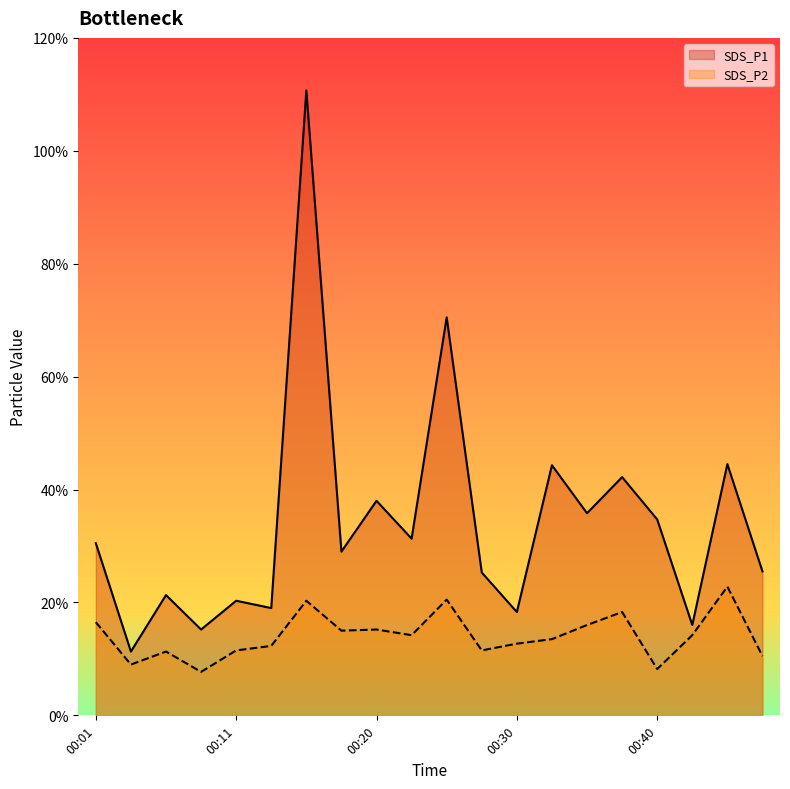

List the series in order of their overall mean, lowest first.

SDS_P2, SDS_P1